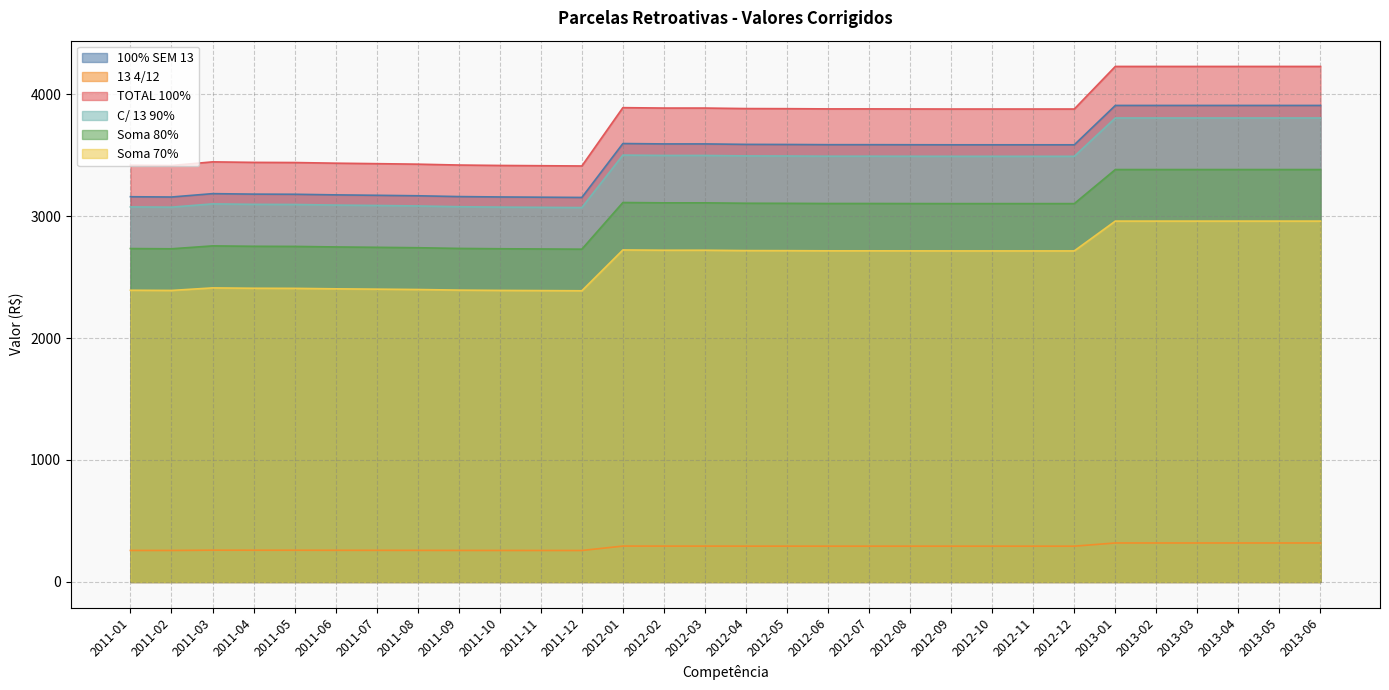

Which series has the largest total across all categories?

TOTAL 100%